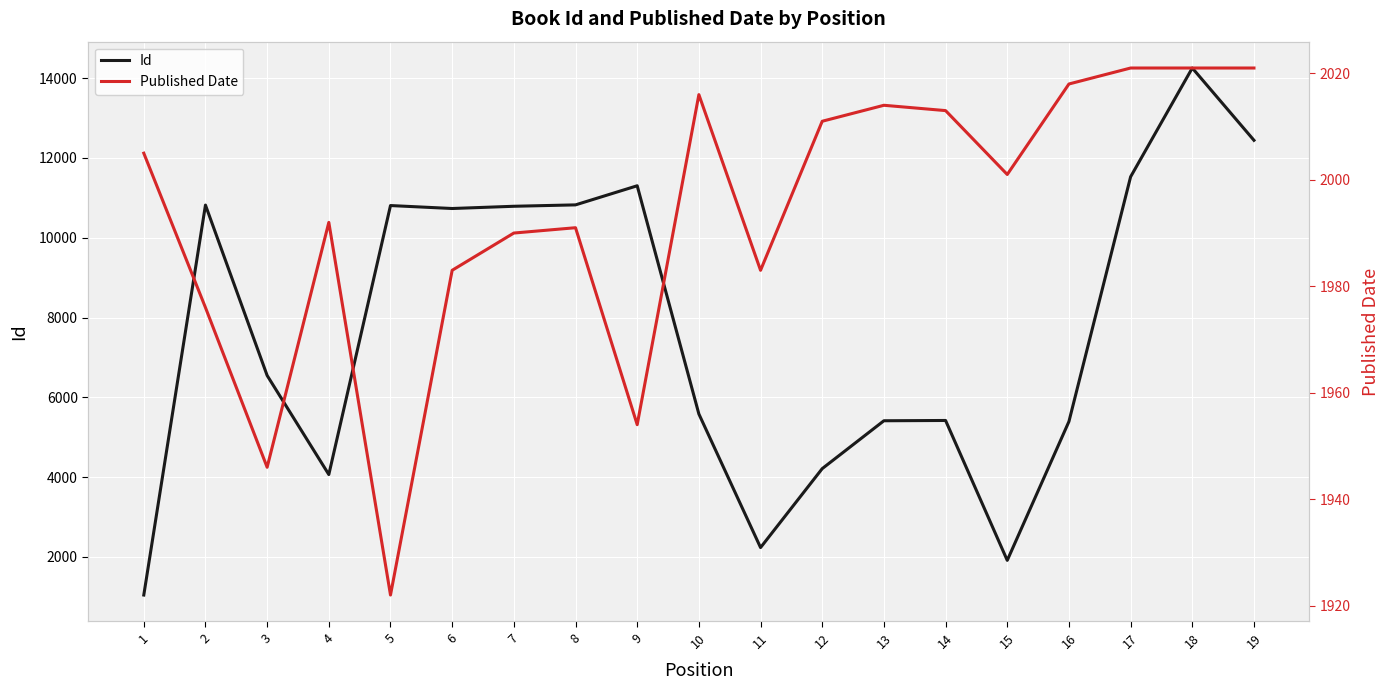

How many data points does each series have?

19